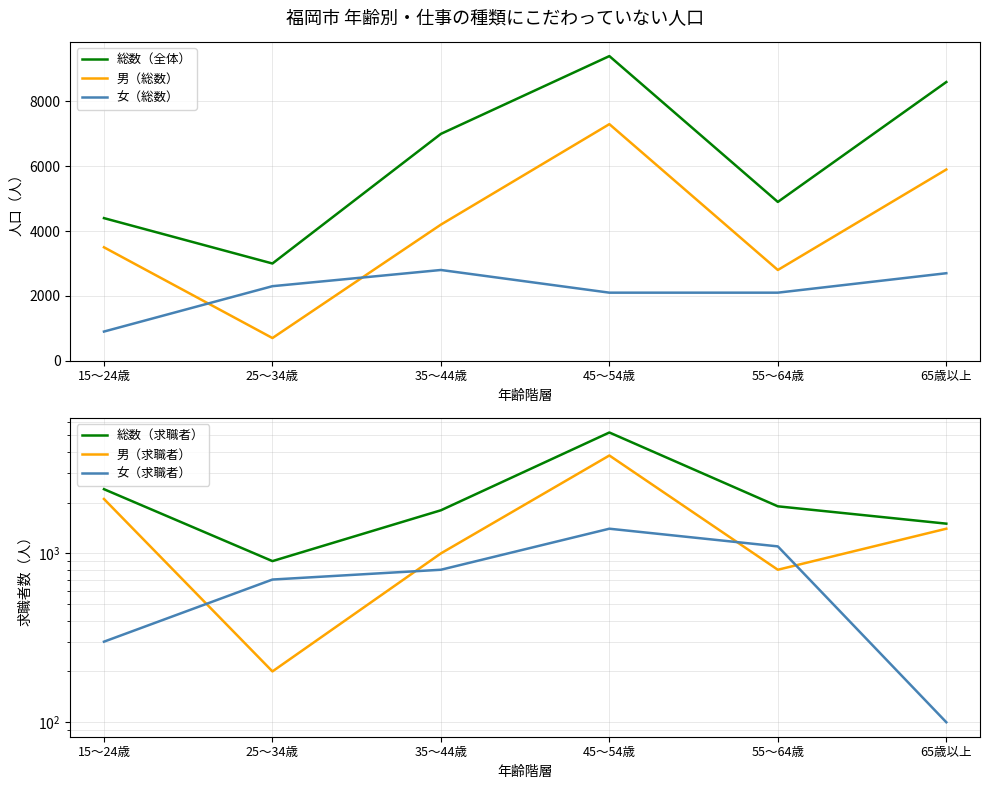

How many data points in 男（求職者） are less than 1400?

3